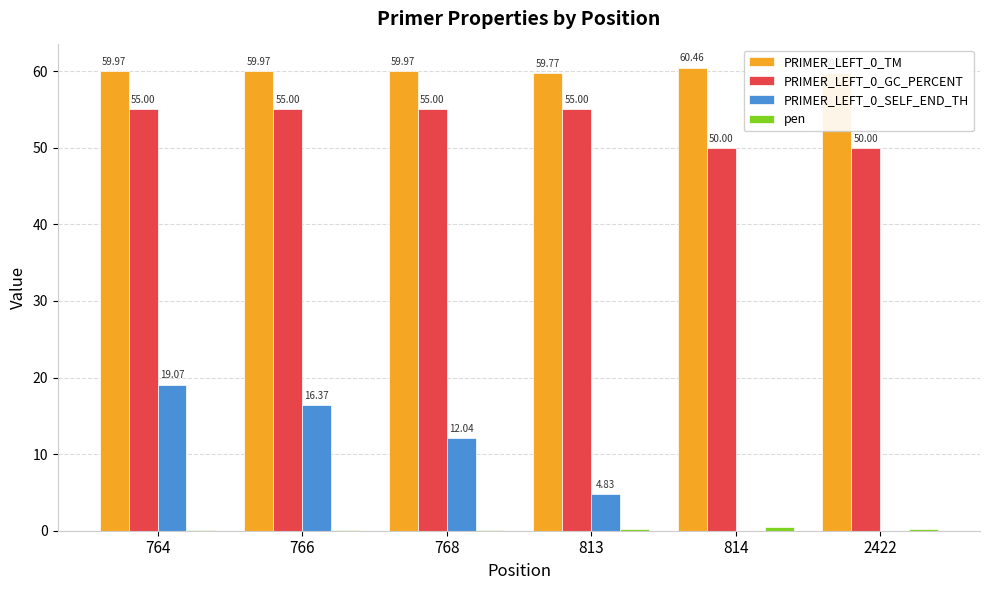

What is the maximum value shown in the chart?

60.5